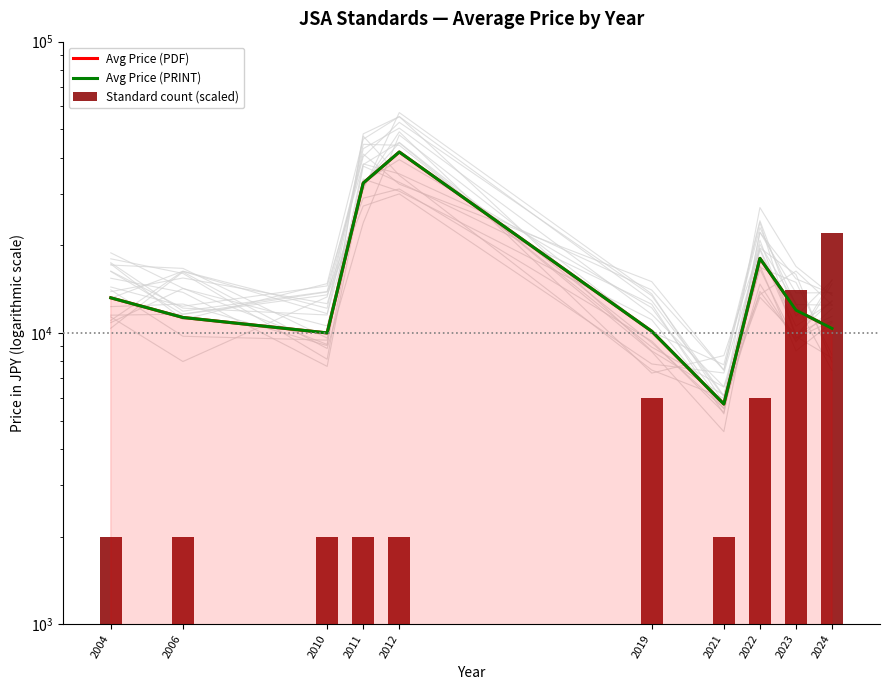

What is the value of the Standard count (scaled) bar at the 4th from the left?

2000